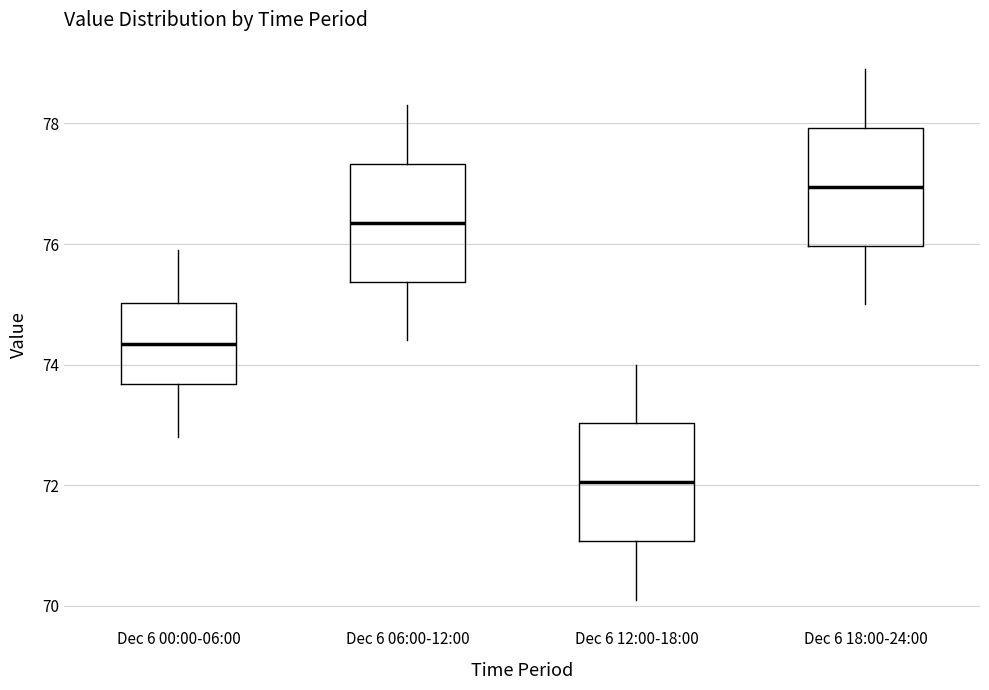

Where is the upper edge of the box for Dec 6 06:00-12:00 on the y-axis? The values are not printed on the chart, so give them approximately, as read against the axis.

77.4